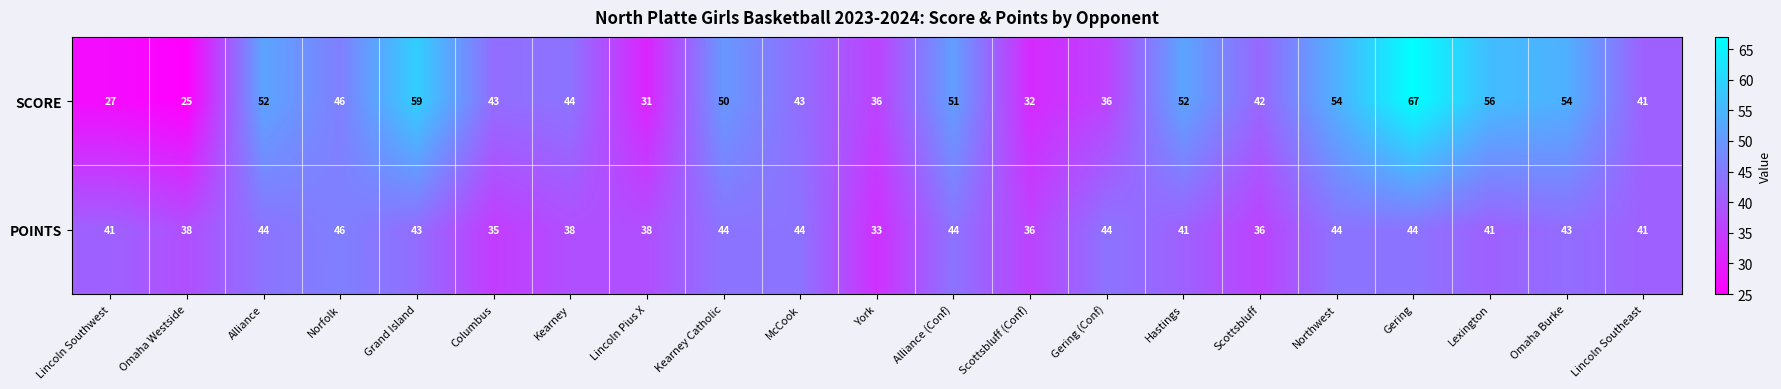

What is the sum of the POINTS values at Alliance and Scottsbluff (Conf)?

80